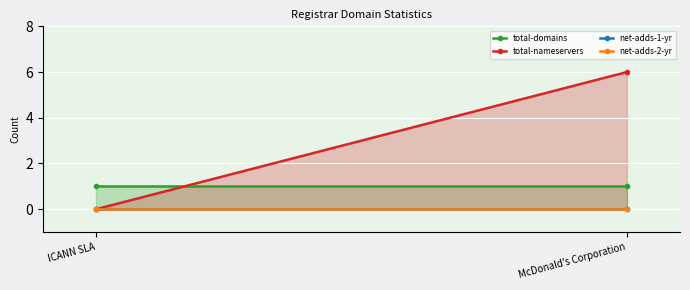

Rank the series at McDonald's Corporation from highest to lowest value.

total-nameservers, total-domains, net-adds-1-yr, net-adds-2-yr